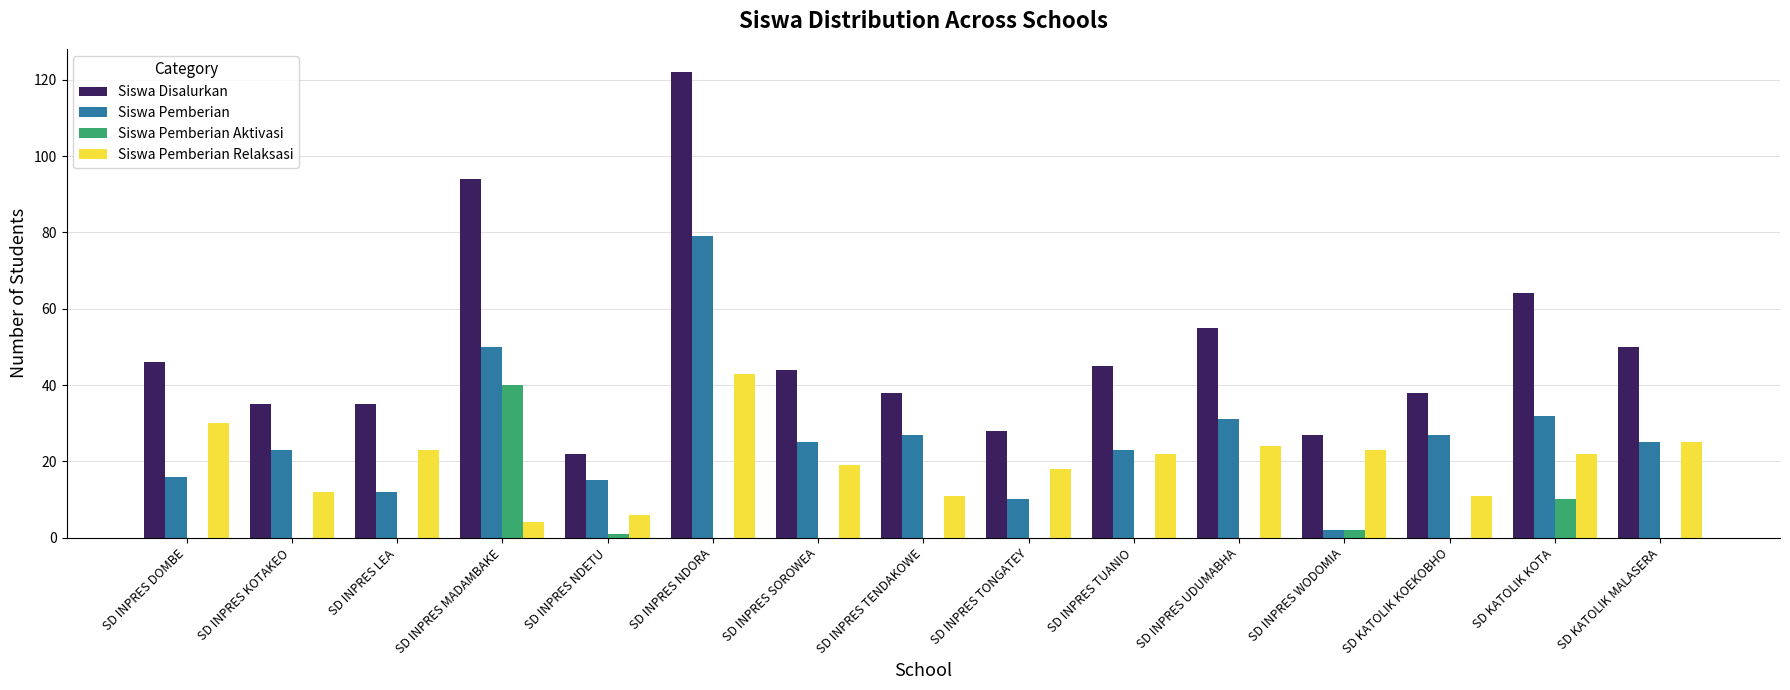

What is the sum of all Siswa Disalurkan values?

743